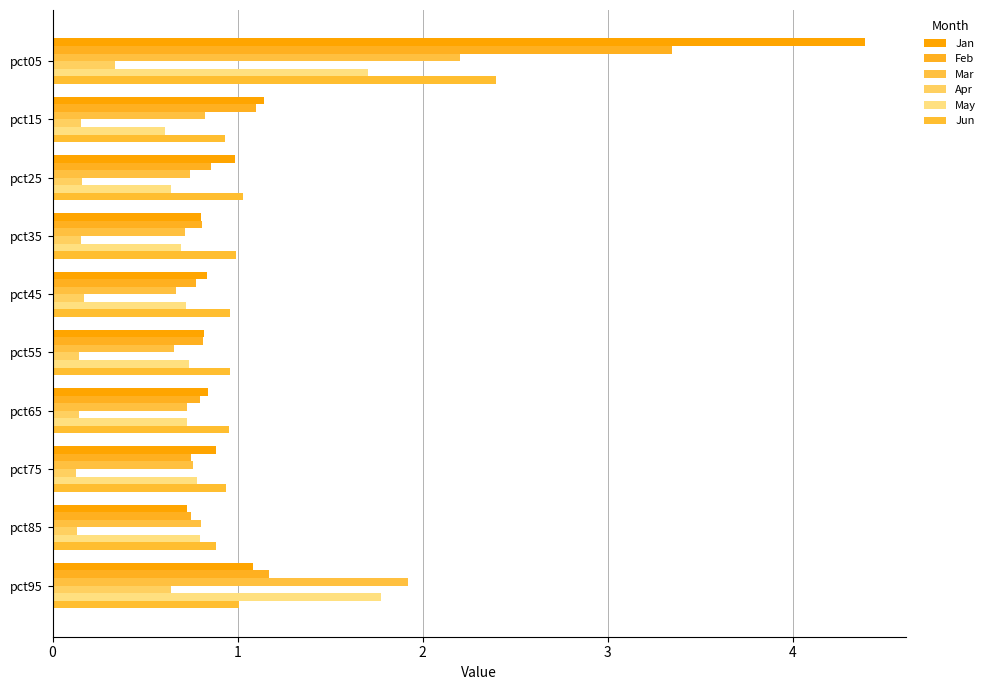

What is the difference between the second highest and second lowest values in the Feb series?

0.4